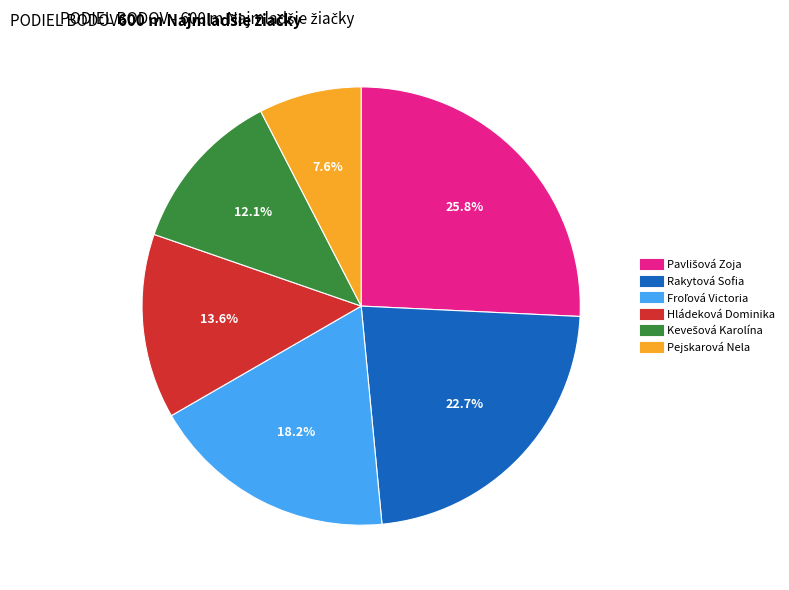

How many segments does this pie chart have?

6